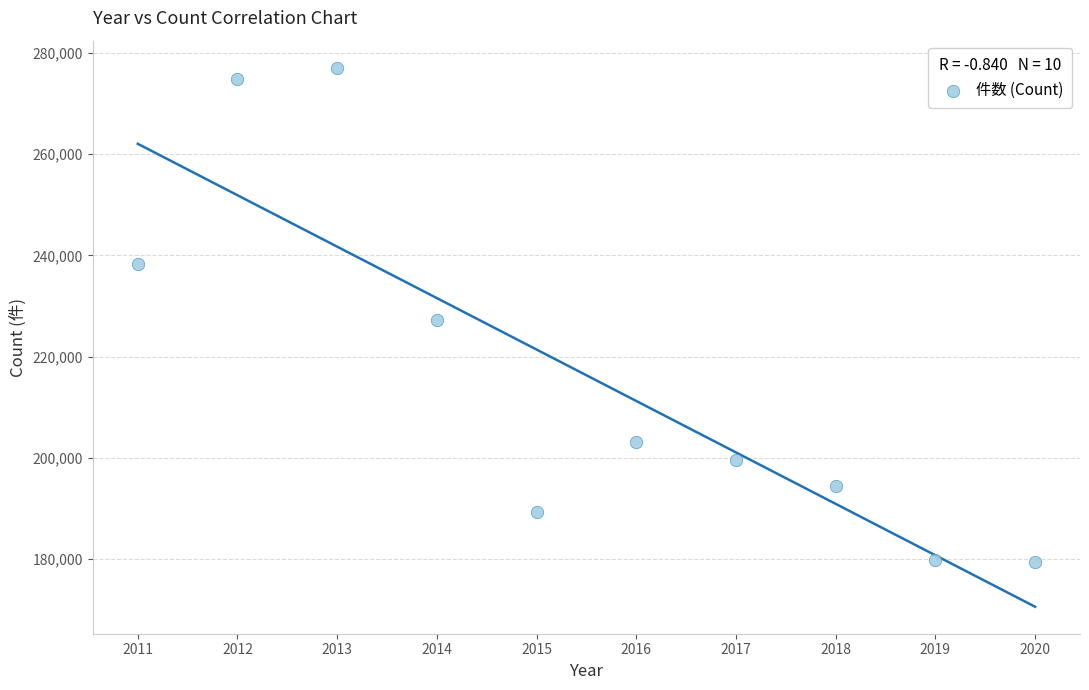

What is the average X value?

2016